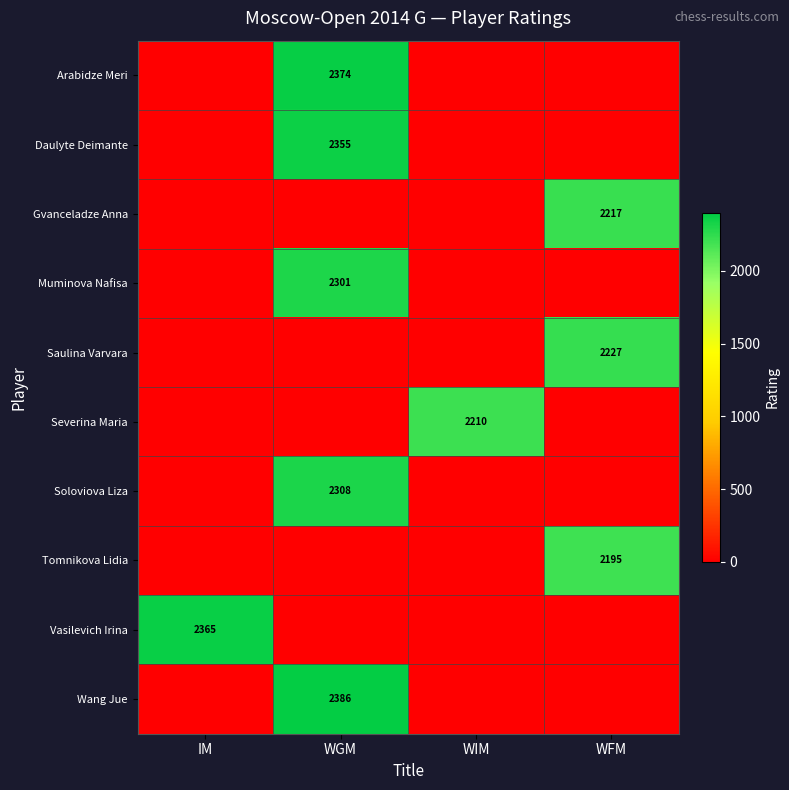

Rank the categories by Wang Jue value from lowest to highest.

IM, WIM, WFM, WGM